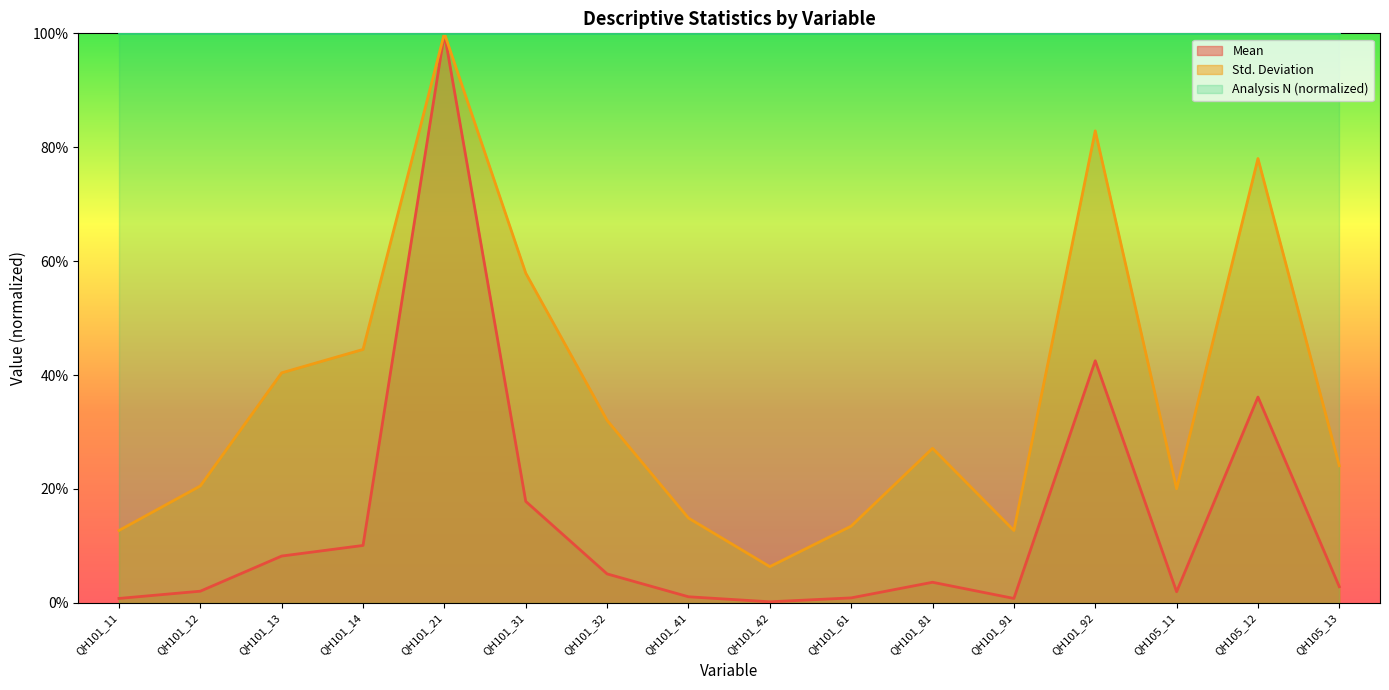

What is the sum of all Std. Deviation values?

5.9